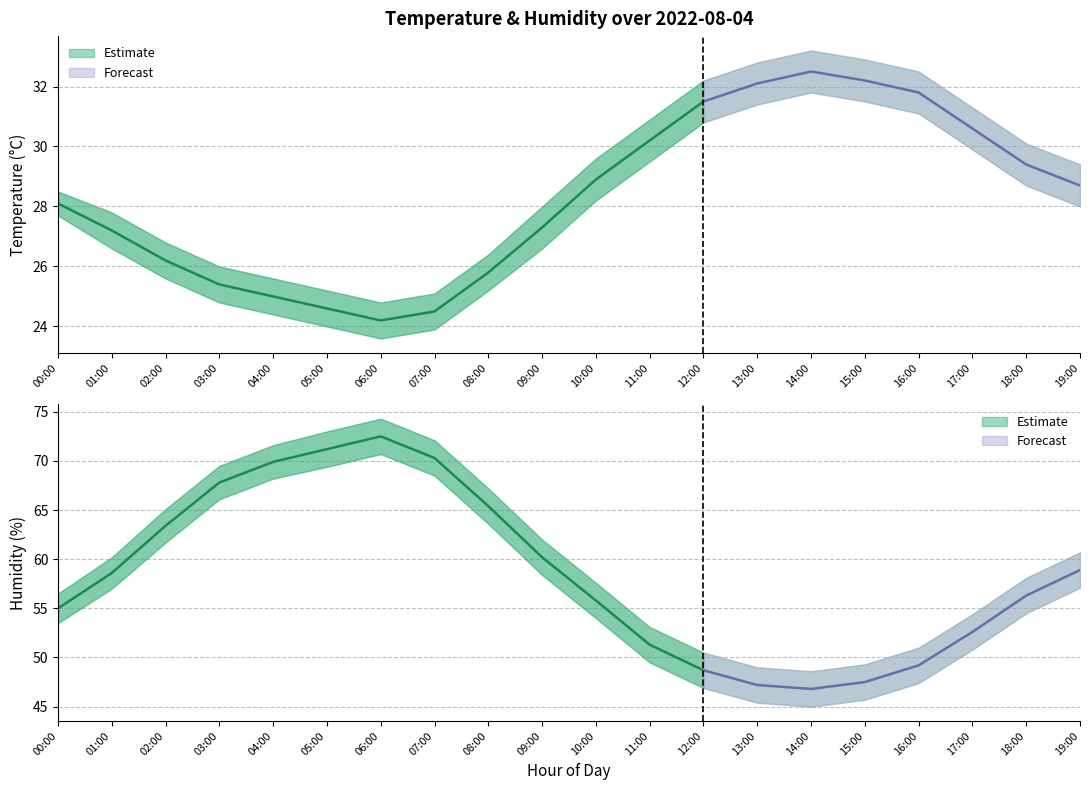

What is the label of the 20th point from the right?

00:00